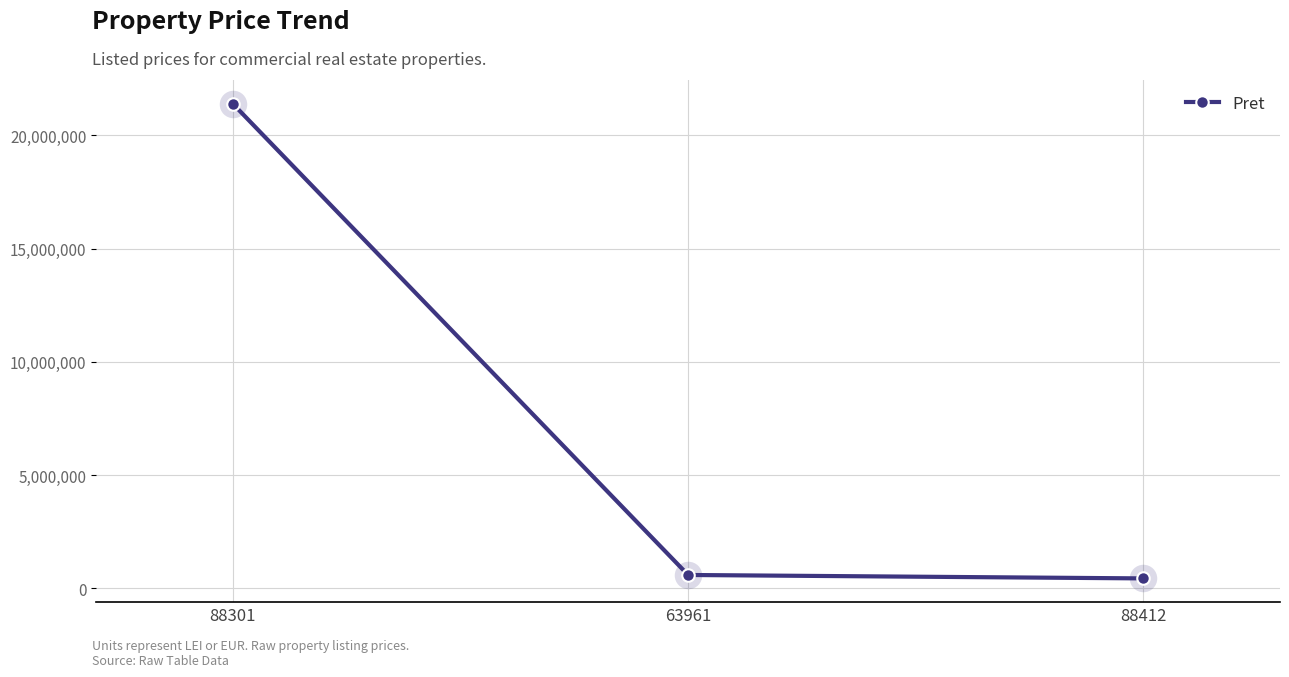

Is it true that the value at 88301 is 21397516.0?

True